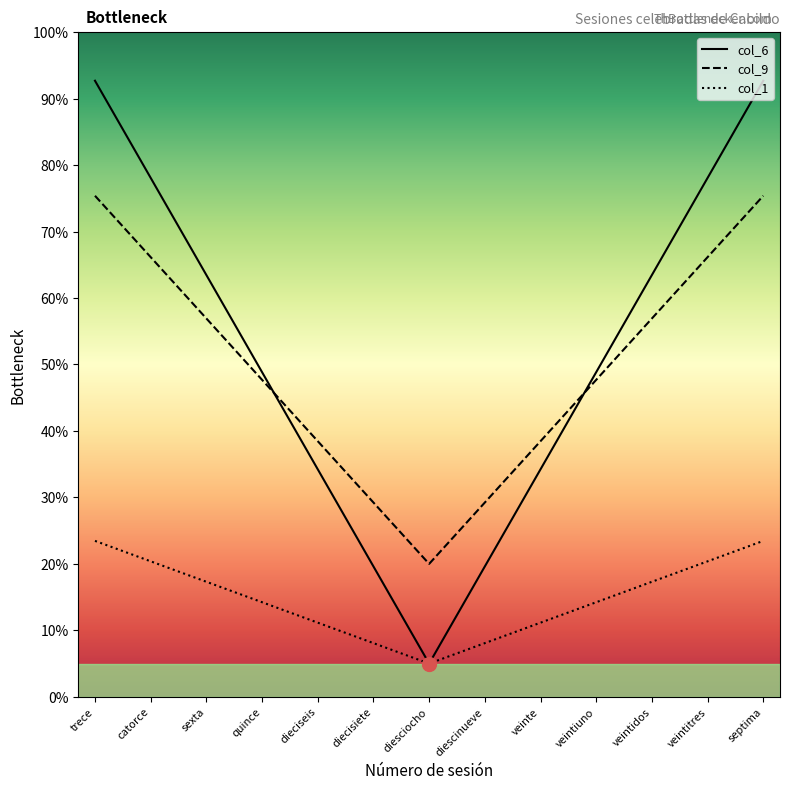

How many lines are shown in the chart?

3